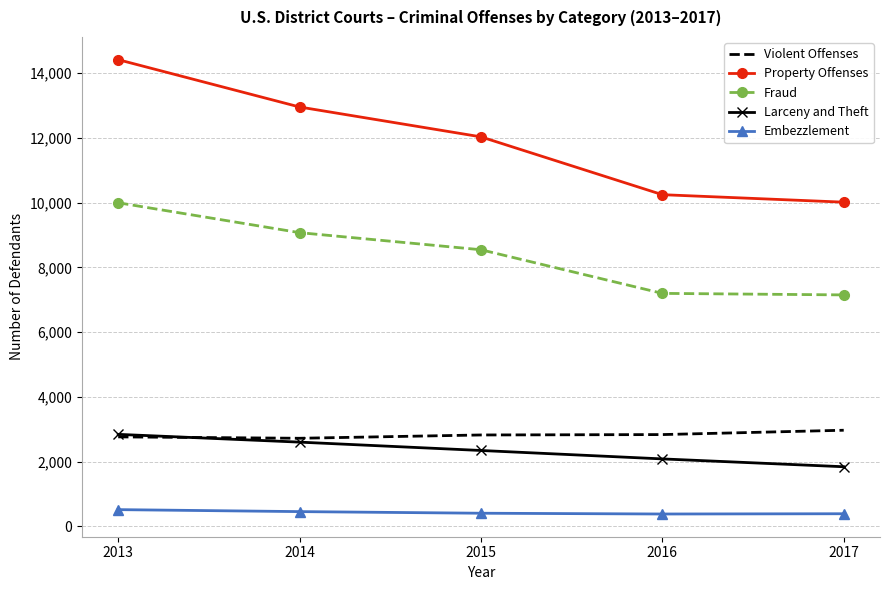

True or false: Violent Offenses and Property Offenses intersect in this chart.

False